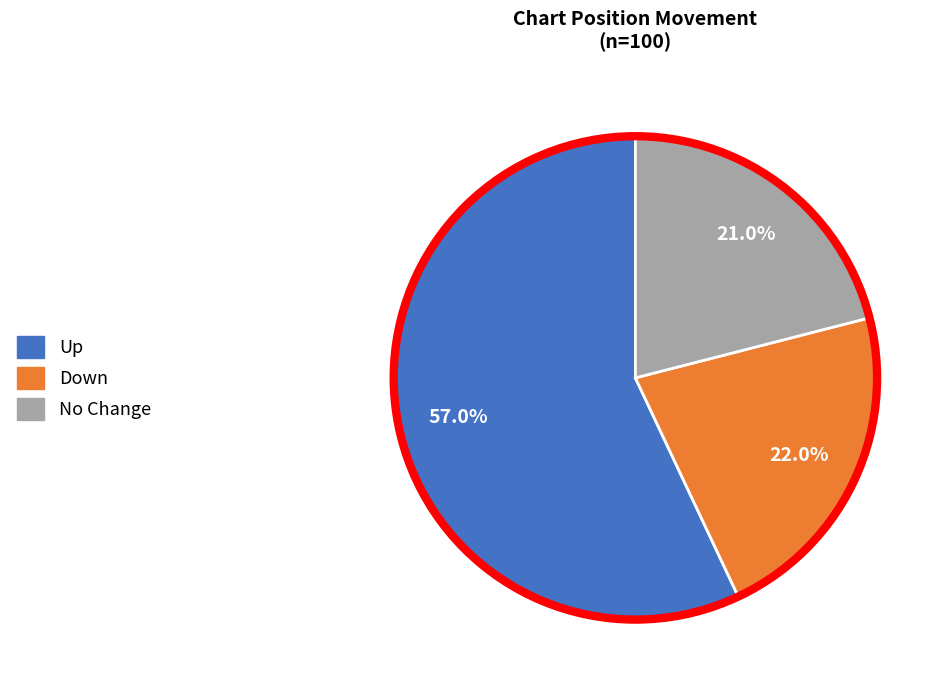

Is there a majority slice in this chart?

Yes